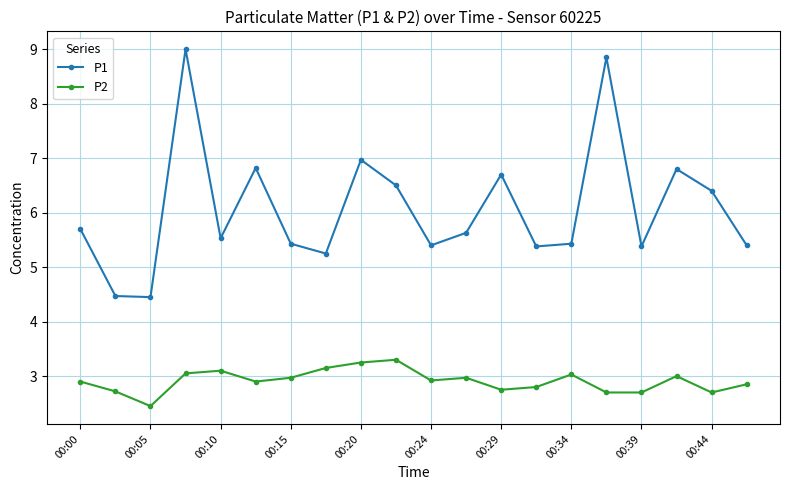

What is the smallest value displayed?

2.5